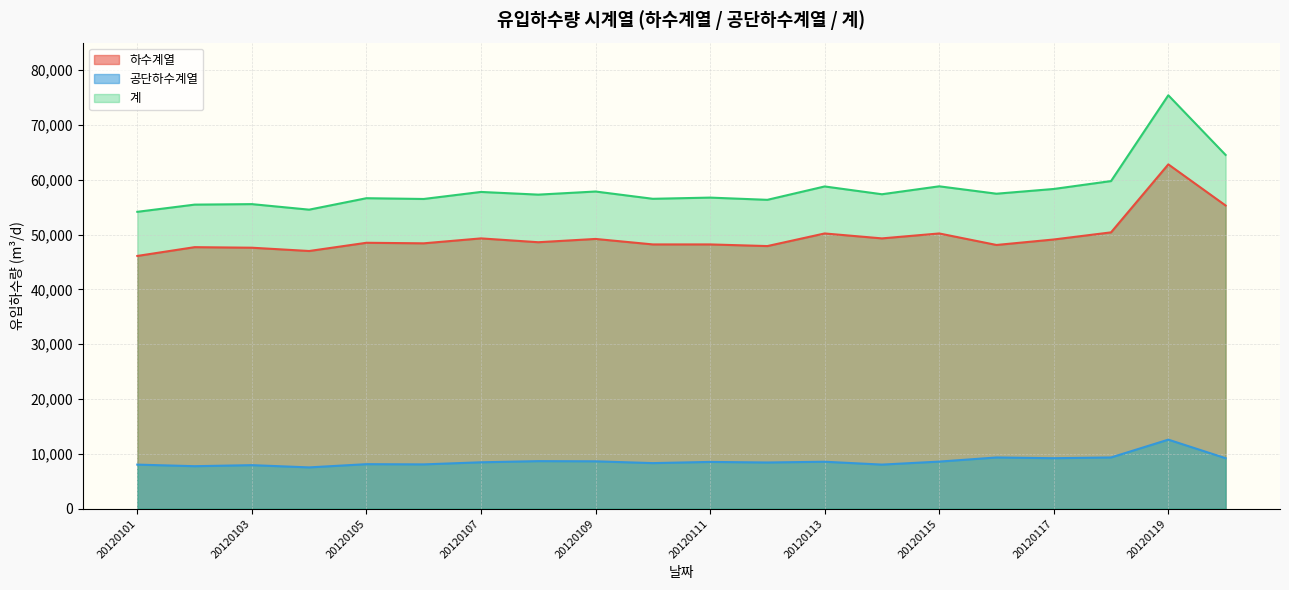

In 하수계열, how many points are lower than both neighbors (excluding endpoints)?

6